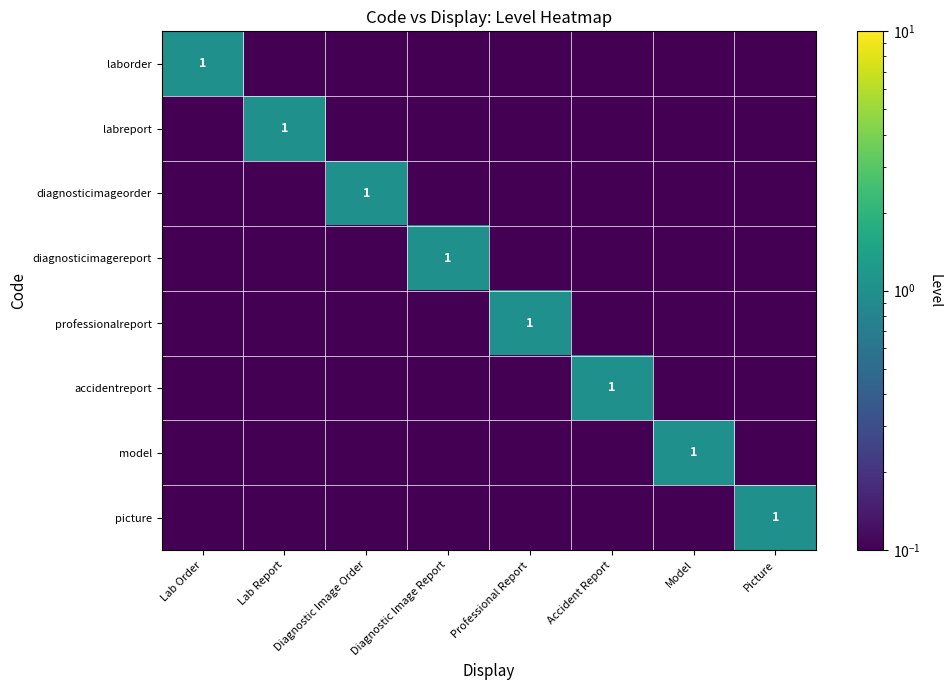

Which category has the lowest value across all series?

Lab Report